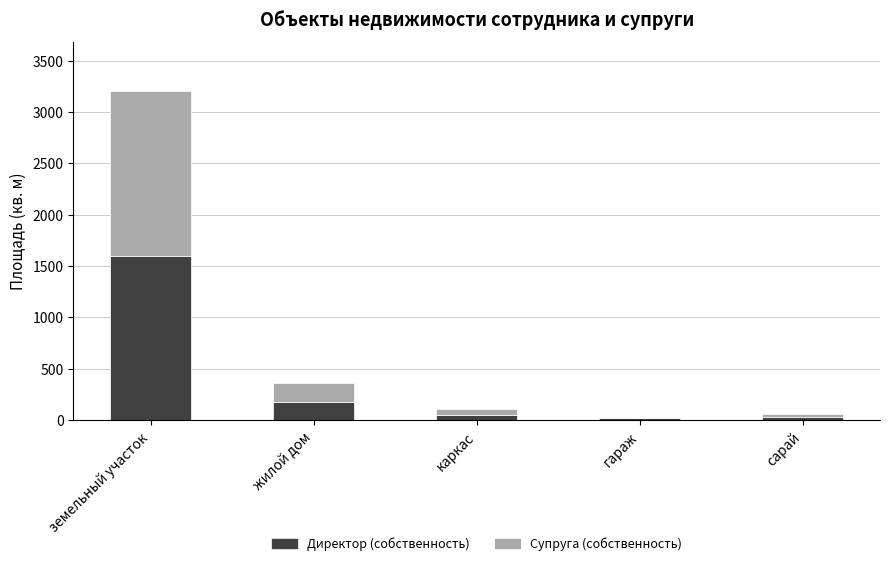

At which label does Директор (собственность) reach its peak?

земельный участок